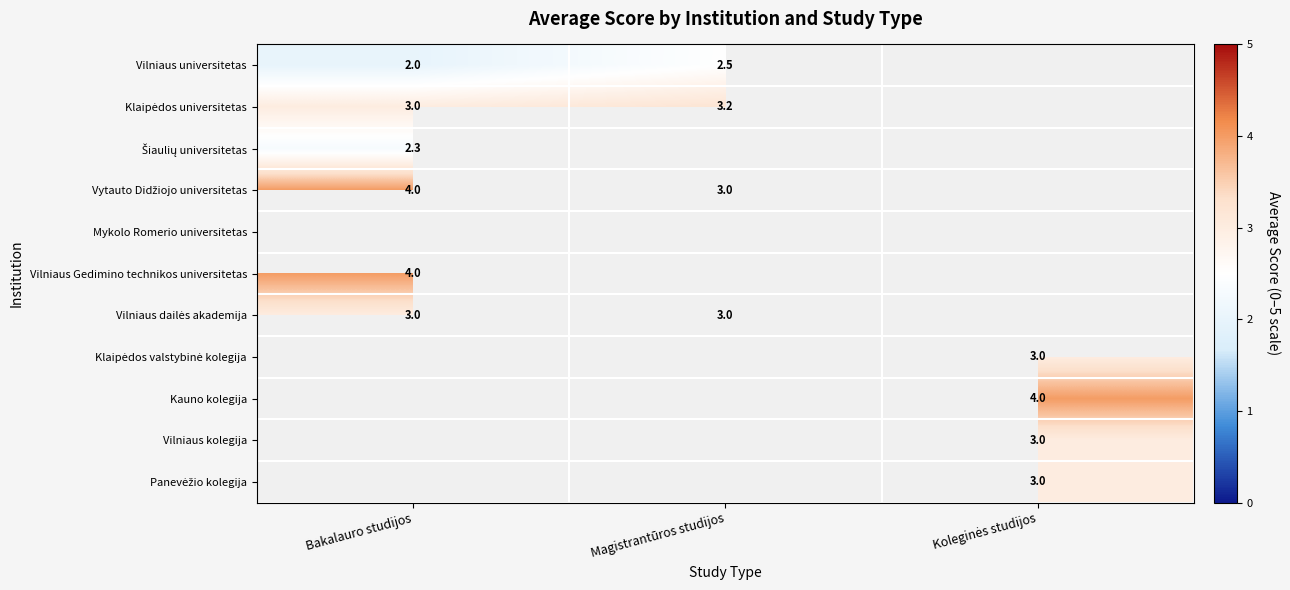

The value of Vilniaus universitetas at Magistrantūros studijos is 2.5. True or false?

True